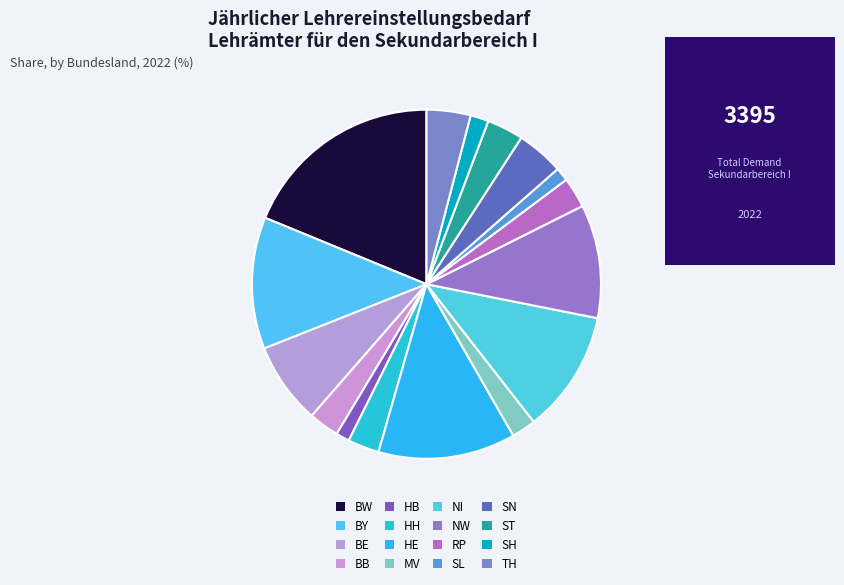

What percentage is NOT represented by SN?

95.6%